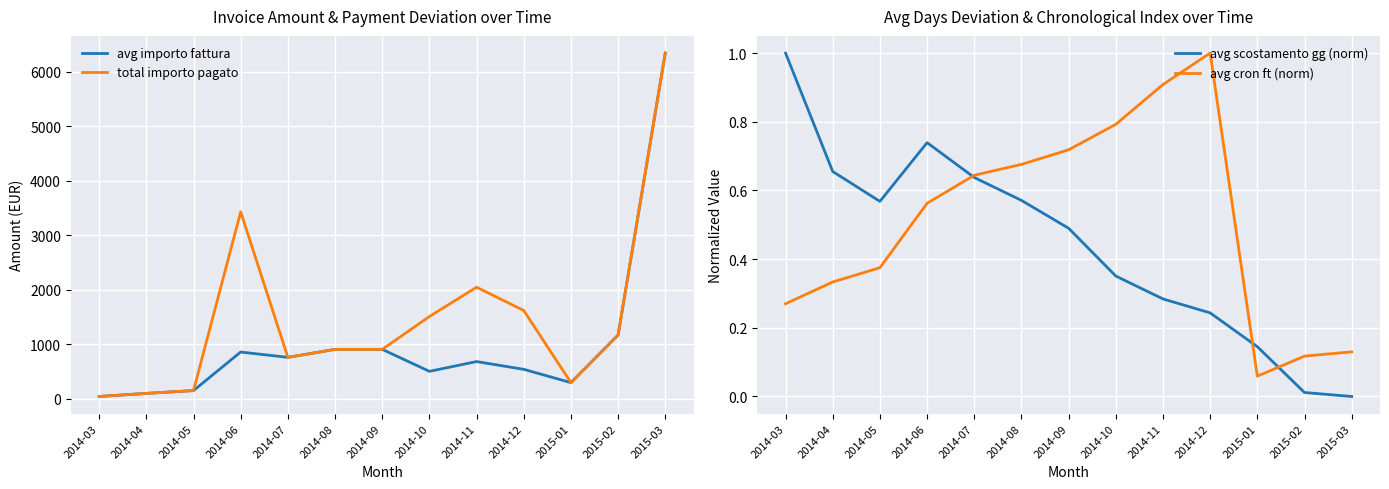

Does the chart display data point markers on the line(s)?

No